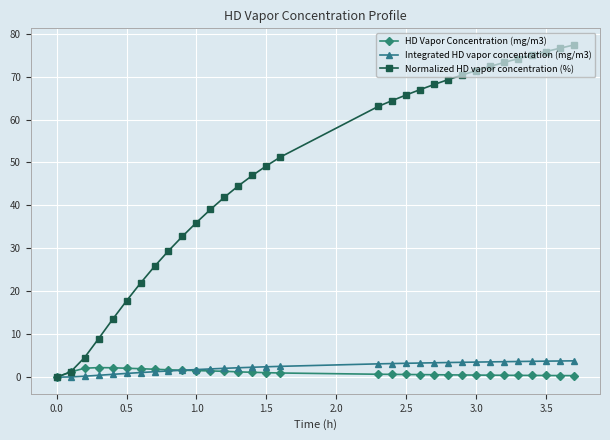

Which series has the widest spread of values?

Normalized HD vapor concentration (%)